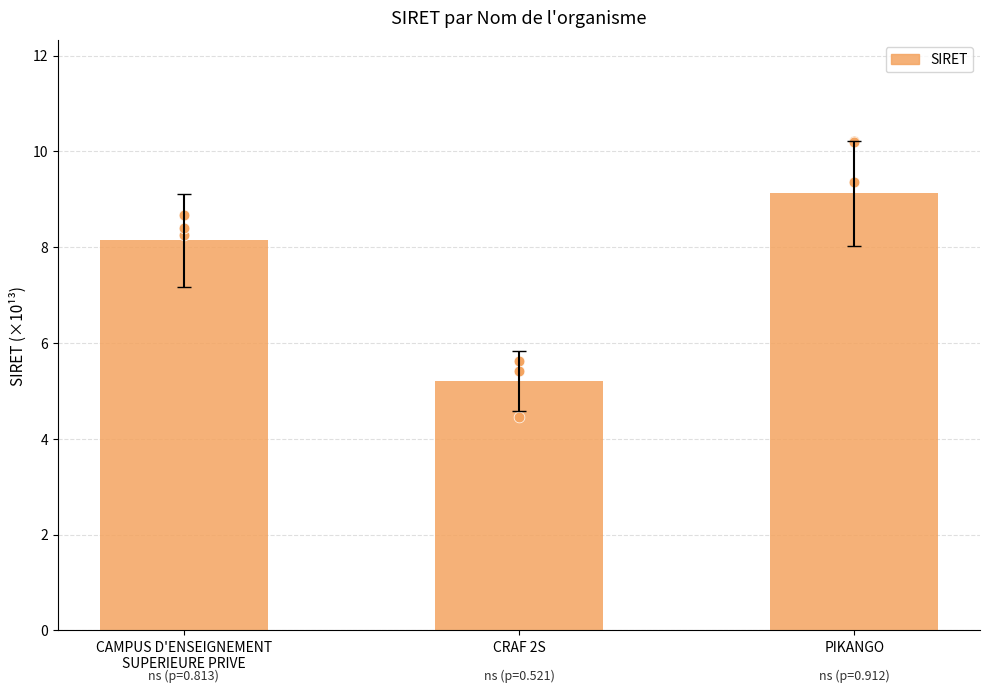

Approximately how many times larger is the value at CRAF 2S compared to CAMPUS D'ENSEIGNEMENT
SUPERIEURE PRIVE?

0.6